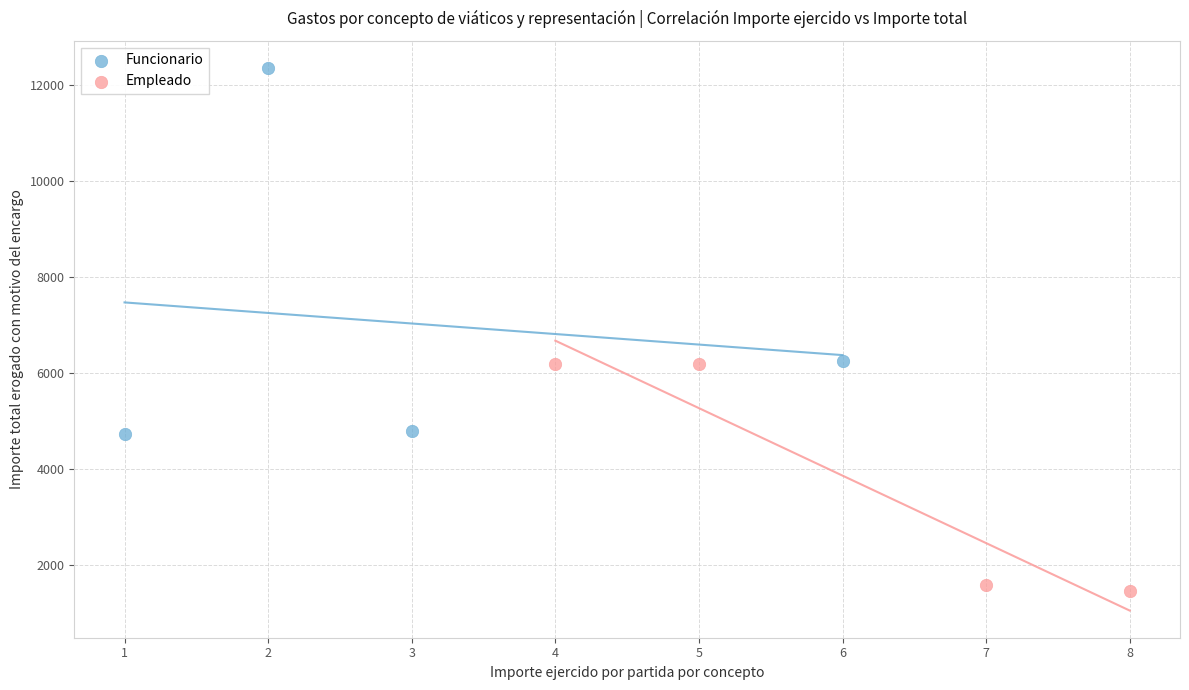

Which series reaches the maximum Y coordinate?

Funcionario